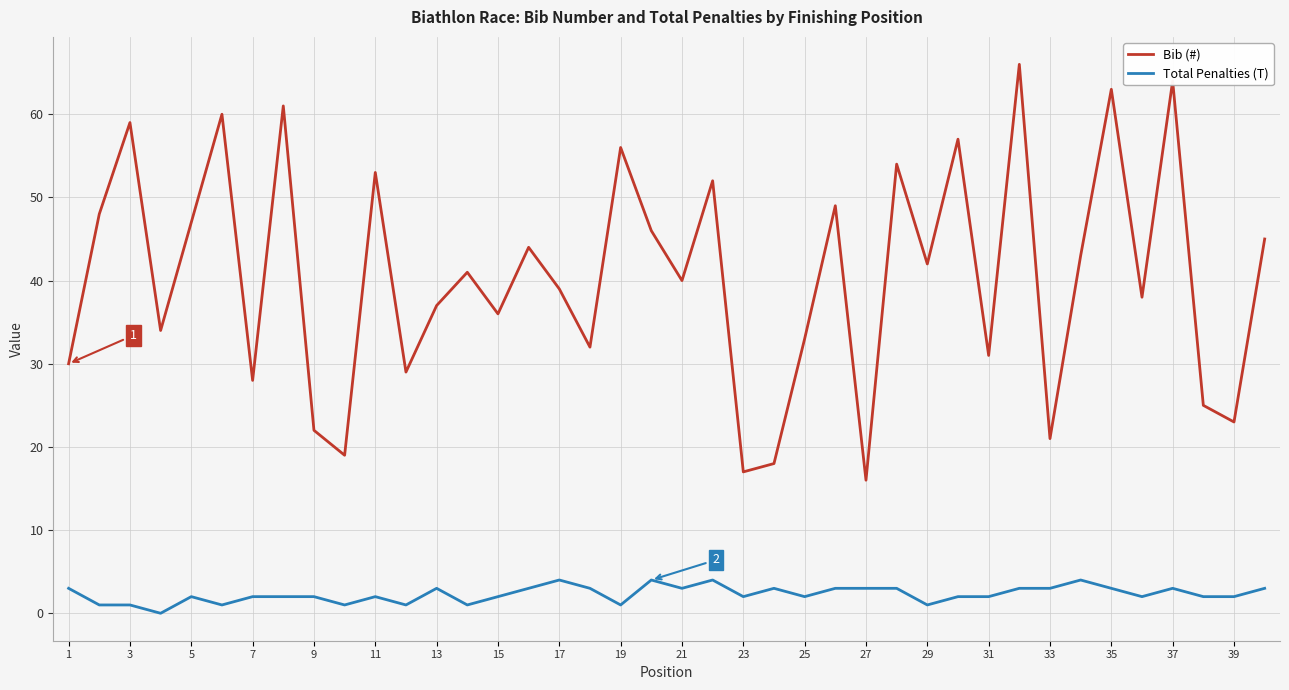

How many lines are shown in the chart?

2